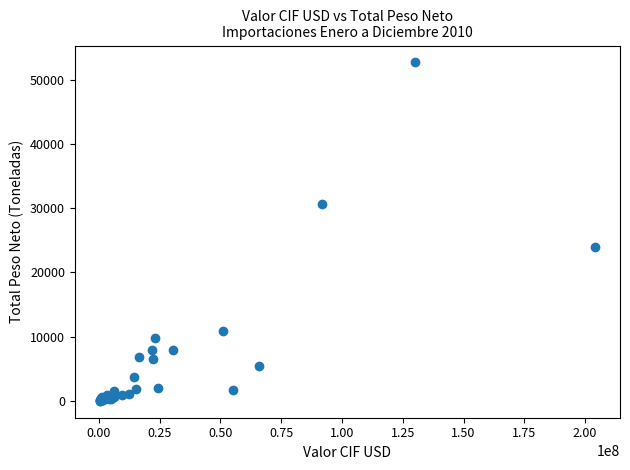

What Y value in the scatter plot is closest to 26352?

23929.1